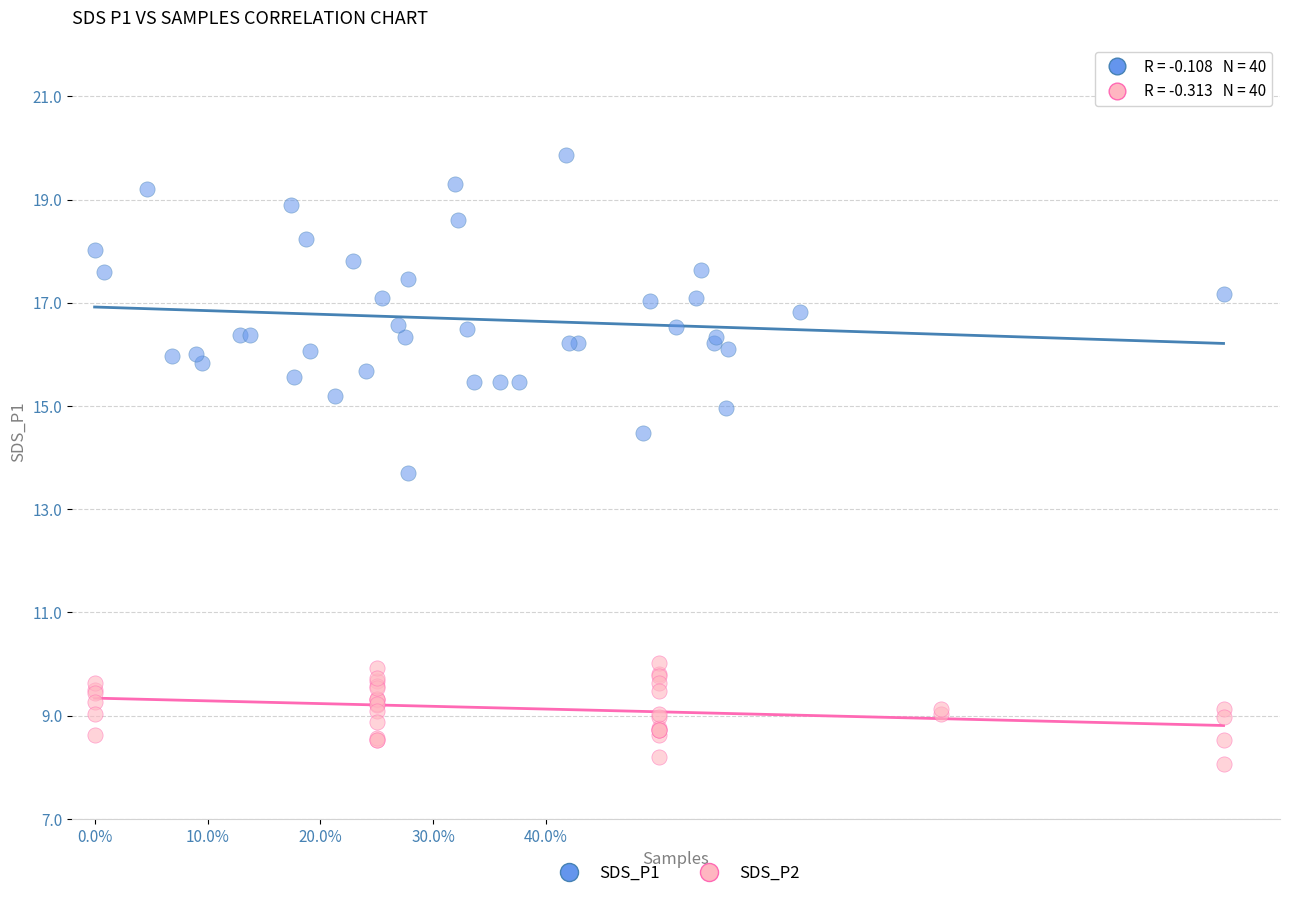

What are all the series names shown in the legend?

SDS_P1, SDS_P2